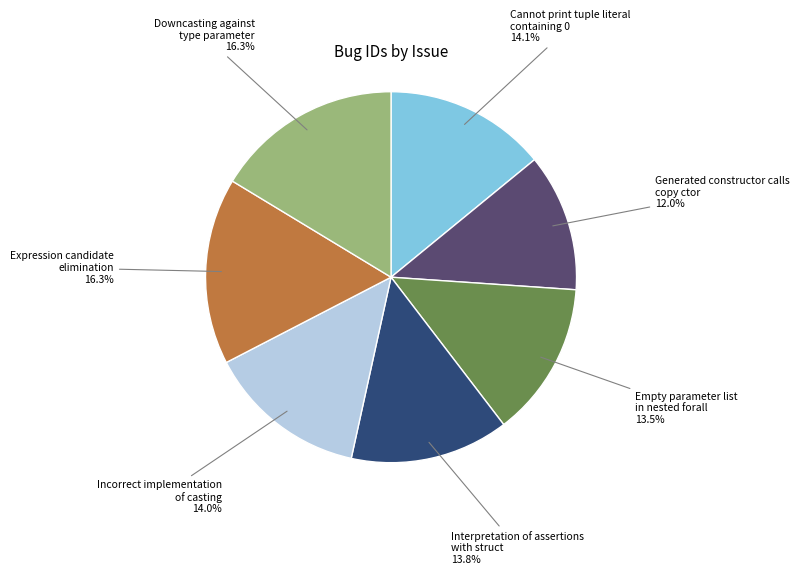

Does any single category account for the majority?

No